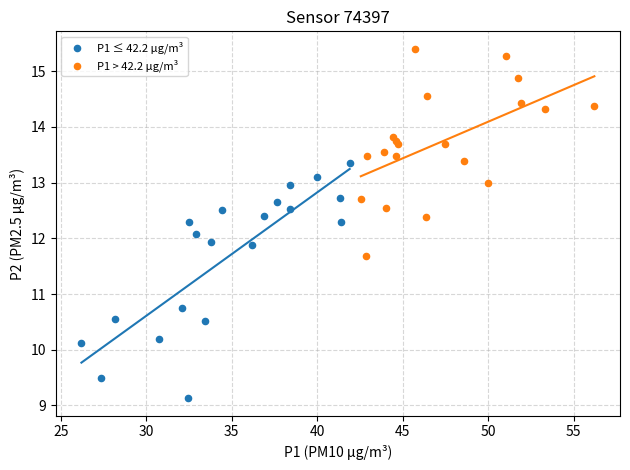

Which series reaches the minimum Y coordinate?

P1 ≤ 42.2 µg/m³